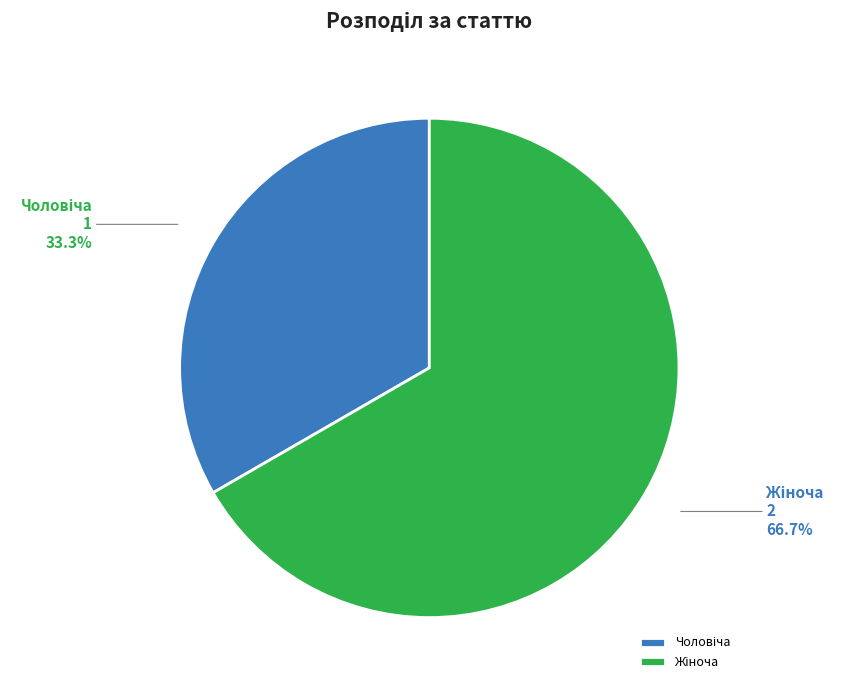

Does any single category account for the majority?

Yes